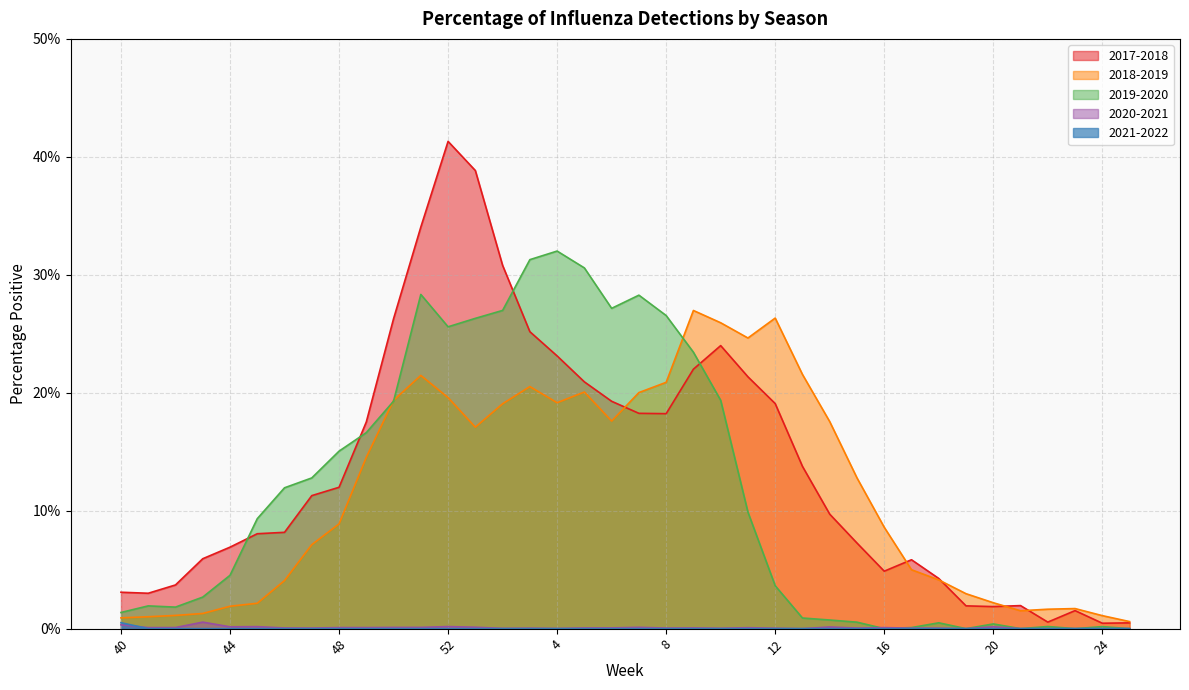

Reading left to right, transcribe all the data shown in this chart.

2017-2018: 3.1	3.0	3.7	5.9	6.9	8.0	8.2	11.3	12.0	17.5	26.3	34.0	41.3	38.8	30.8	25.2	23.1	20.9	19.3	18.3	18.2	22.0	24.0	21.4	19.1	13.8	9.7	7.3	4.9	5.8	4.3	1.9	1.9	2.0	0.6	1.5	0.5	0.5
2018-2019: 0.9	1.0	1.1	1.3	1.9	2.2	4.1	7.1	8.9	14.5	19.4	21.5	19.6	17.1	19.1	20.5	19.2	20.1	17.6	20.0	20.9	27.0	25.9	24.6	26.3	21.6	17.6	12.8	8.6	5.0	4.1	3.0	2.2	1.5	1.6	1.7	1.1	0.6
2019-2020: 1.4	1.9	1.8	2.7	4.5	9.3	11.9	12.8	15.0	16.6	19.3	28.3	25.6	26.3	27.0	31.3	32.0	30.6	27.2	28.3	26.5	23.4	19.4	9.9	3.6	0.9	0.7	0.5	0.0	0.1	0.5	0.0	0.4	0.0	0.2	0.0	0.2	0.0
2020-2021: 0.3	0.1	0.1	0.6	0.2	0.2	0.1	0.0	0.1	0.1	0.1	0.1	0.2	0.1	0.0	0.0	0.0	0.1	0.1	0.1	0.0	0.1	0.0	0.1	0.0	0.0	0.1	0.0	0.1	0.0	0.0	0.0	0.2	0.0	0.0	0.0	0.0	0.0
2021-2022: 0.5	0.0	0.0	0.0	0.0	0.0	0.0	0.0	0.0	0.0	0.0	0.0	0.0	0.0	0.0	0.0	0.0	0.0	0.0	0.0	0.0	0.0	0.0	0.0	0.0	0.0	0.0	0.0	0.0	0.0	0.0	0.0	0.0	0.0	0.0	0.0	0.0	0.0